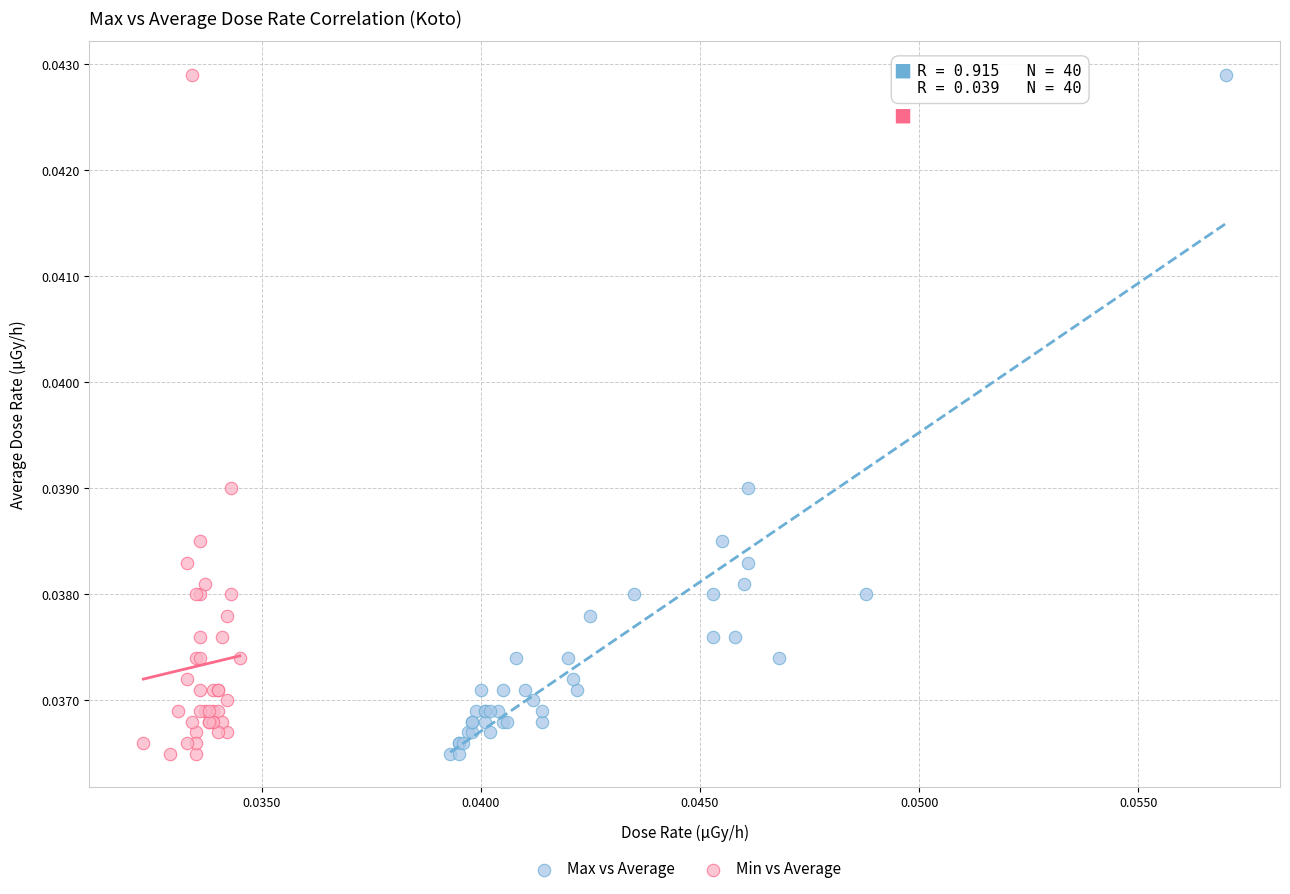

What are all the series names shown in the legend?

Max vs Average, Min vs Average